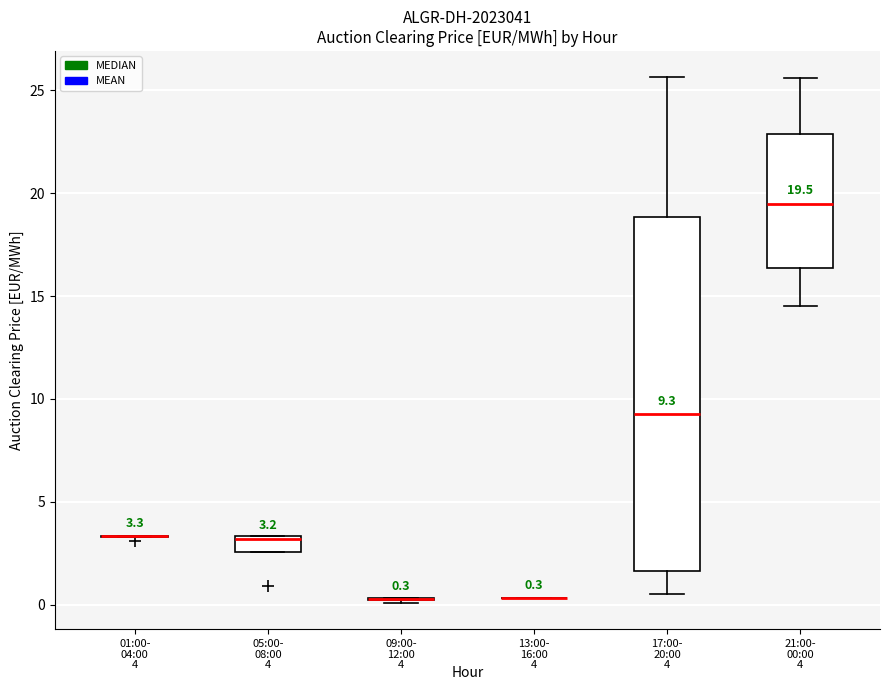

Which box is the tallest, from its lower edge to its upper edge?

17:00- 20:00